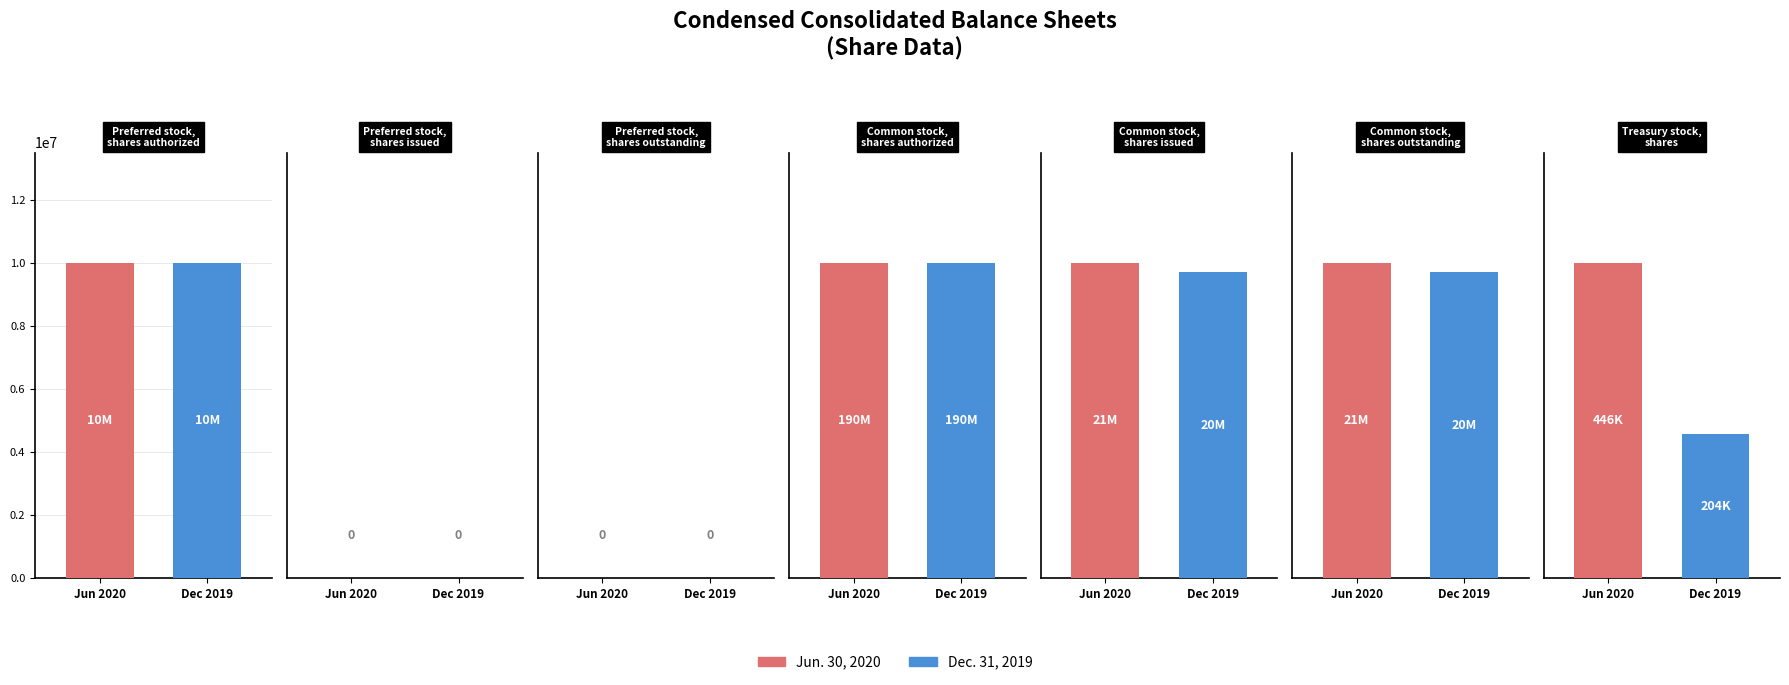

What is the label of the 4th bar from the left?

Common stock, shares authorized